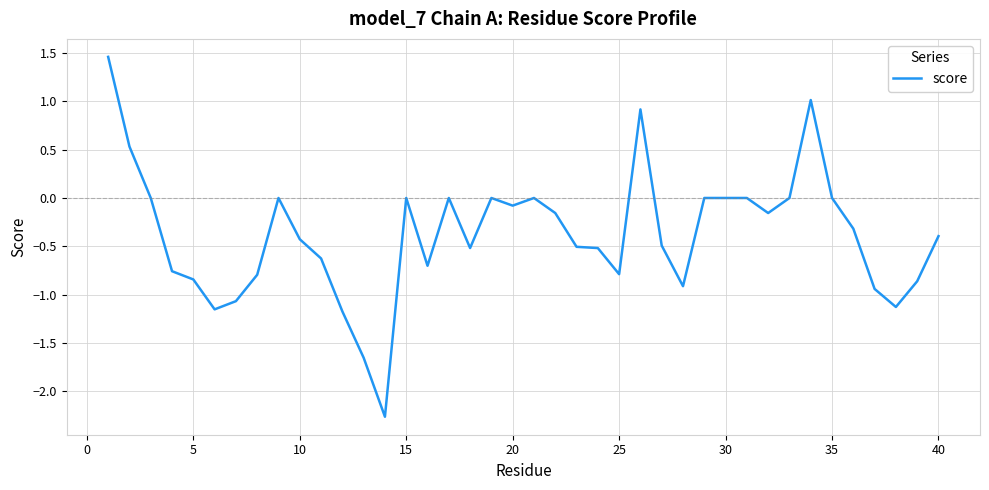

How many series are shown in this chart?

1